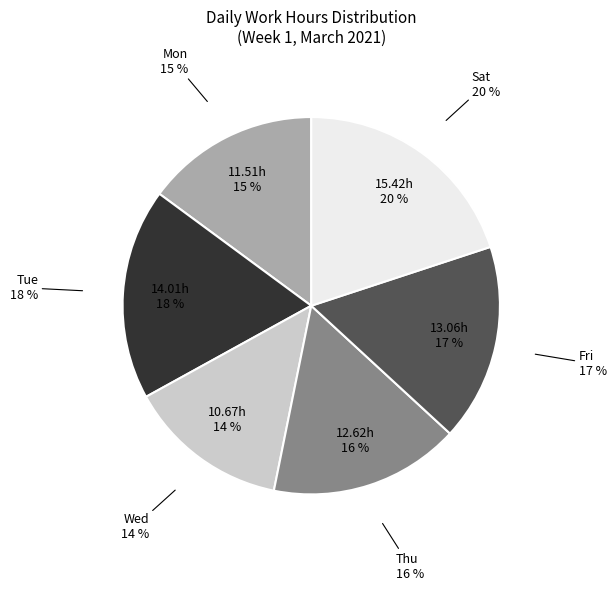

What is the smallest slice in the pie chart?

Wed